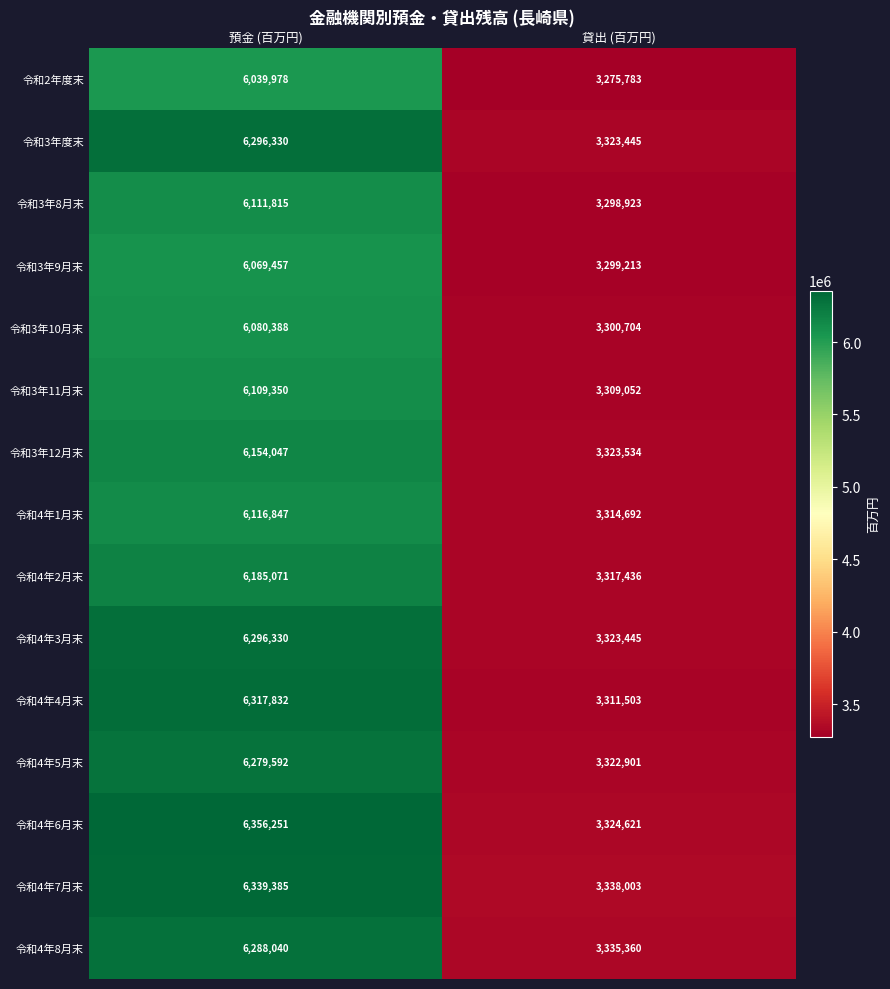

Between 預金 (百万円) and 貸出 (百万円), which series saw the biggest shift?

令和4年6月末